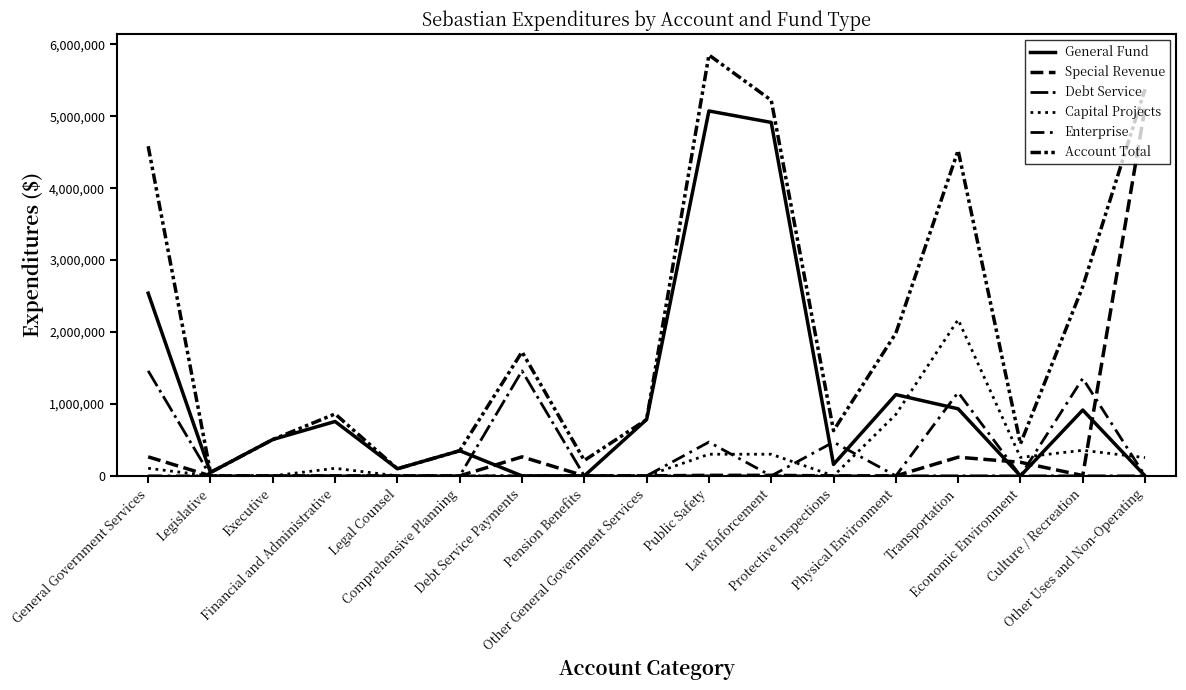

True or false: General Fund and Capital Projects cross at least once.

True